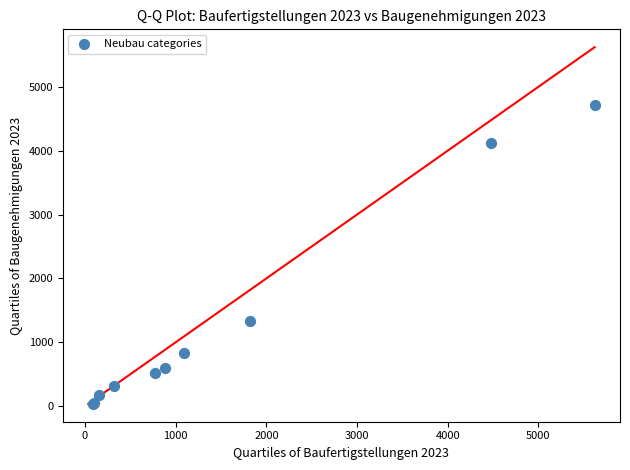

What Y value in the scatter plot is closest to 2378?

1326